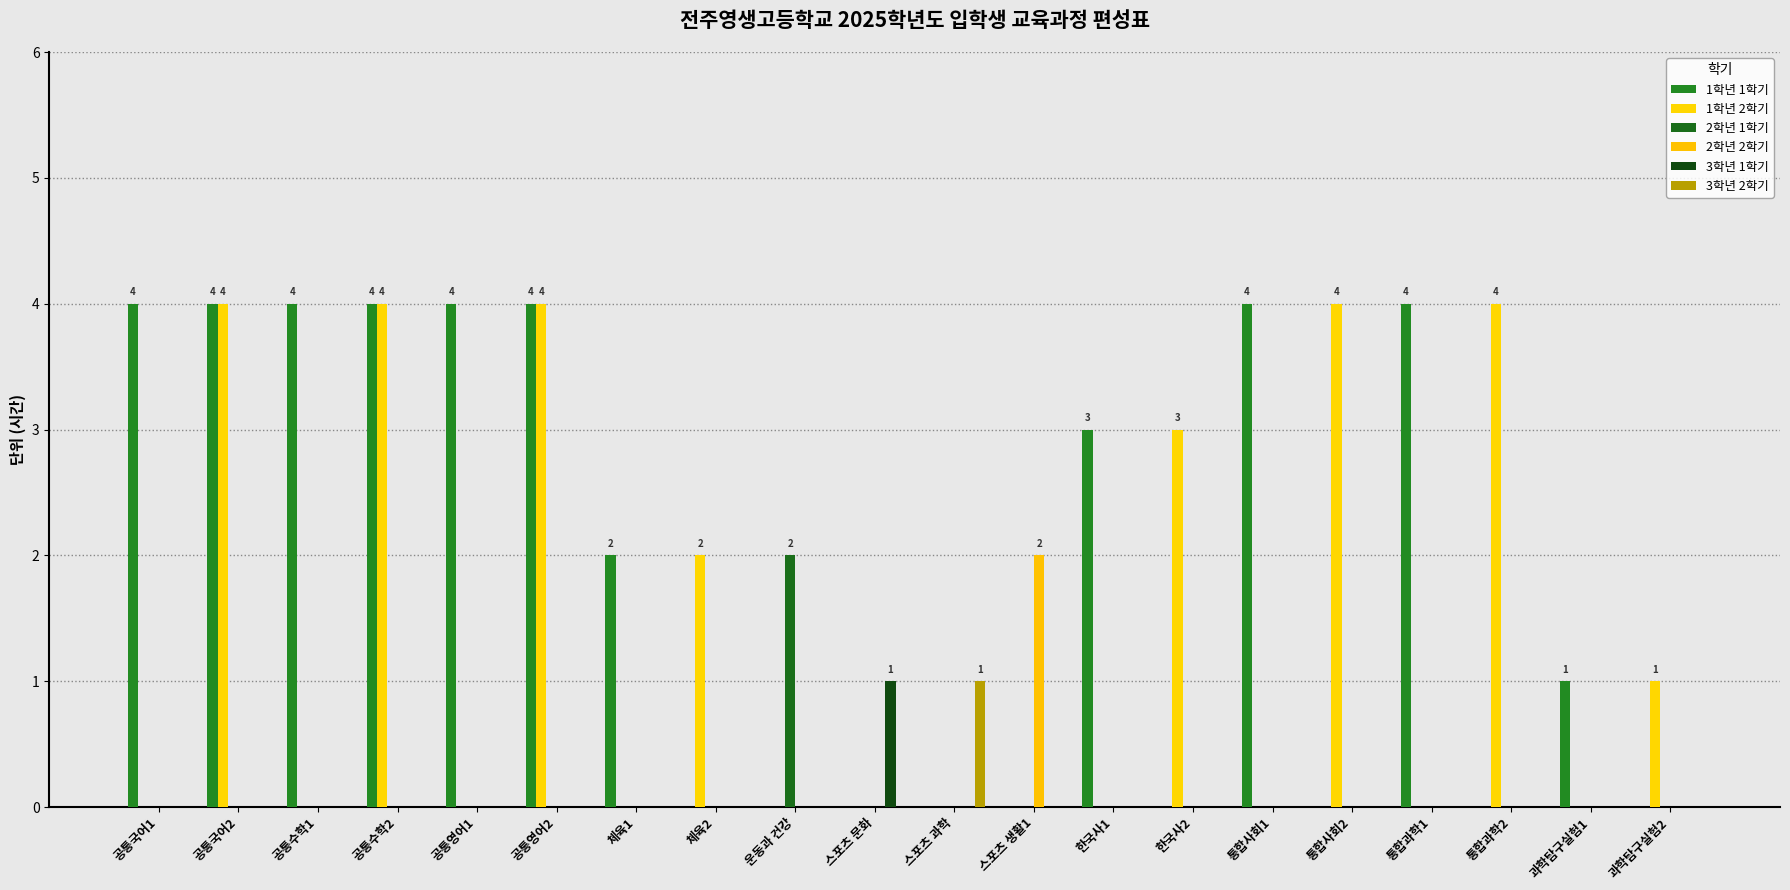

Reading left to right, extract all data points from this chart.

1학년 1학기: 4	4	4	4	4	4	2	0	0	0	0	0	3	0	4	0	4	0	1	0
1학년 2학기: 0	4	0	4	0	4	0	2	0	0	0	0	0	3	0	4	0	4	0	1
2학년 1학기: 0	0	0	0	0	0	0	0	2	0	0	0	0	0	0	0	0	0	0	0
2학년 2학기: 0	0	0	0	0	0	0	0	0	0	0	2	0	0	0	0	0	0	0	0
3학년 1학기: 0	0	0	0	0	0	0	0	0	1	0	0	0	0	0	0	0	0	0	0
3학년 2학기: 0	0	0	0	0	0	0	0	0	0	1	0	0	0	0	0	0	0	0	0